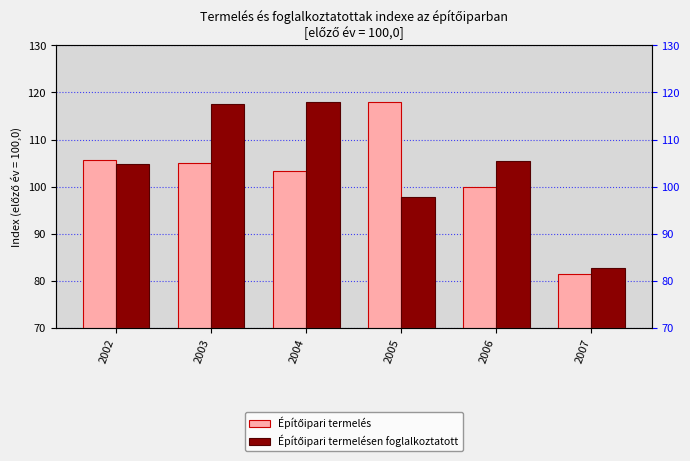

List the series in order of their overall mean, lowest first.

Építőipari termelés, Építőipari termelésen foglalkoztatott